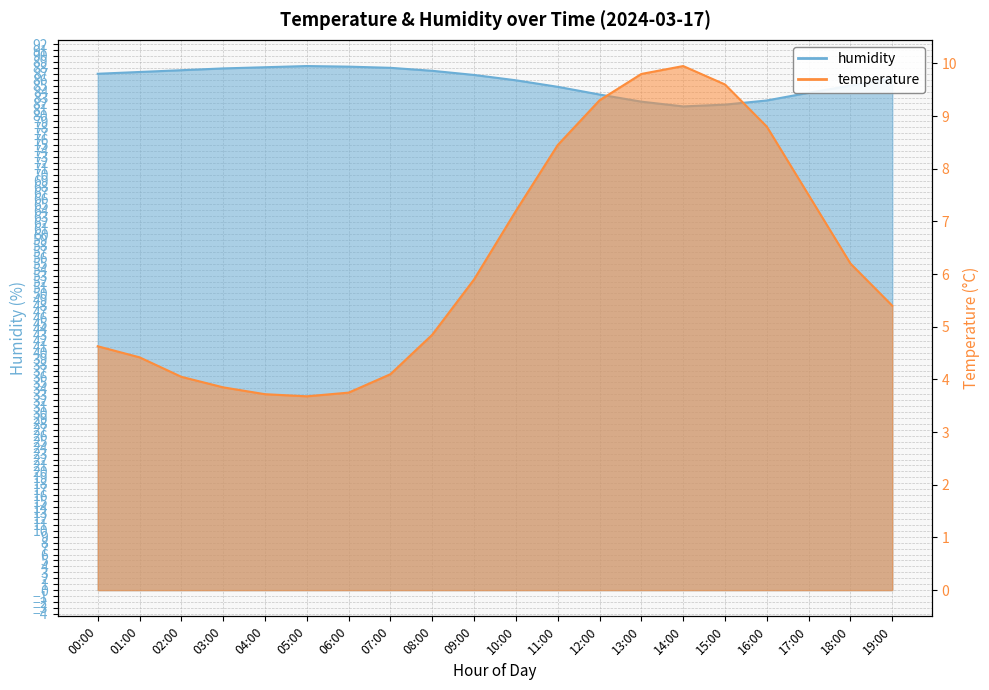

Rank the categories by temperature value from lowest to highest.

05:00, 04:00, 06:00, 03:00, 02:00, 07:00, 01:00, 00:00, 08:00, 19:00, 09:00, 18:00, 10:00, 17:00, 11:00, 16:00, 12:00, 15:00, 13:00, 14:00